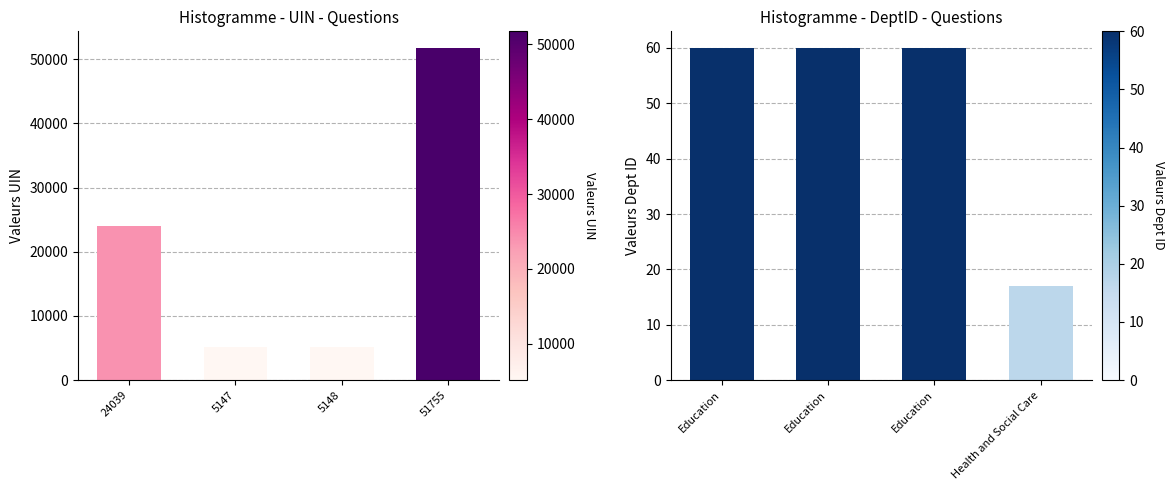

How many groups of bars are there?

4